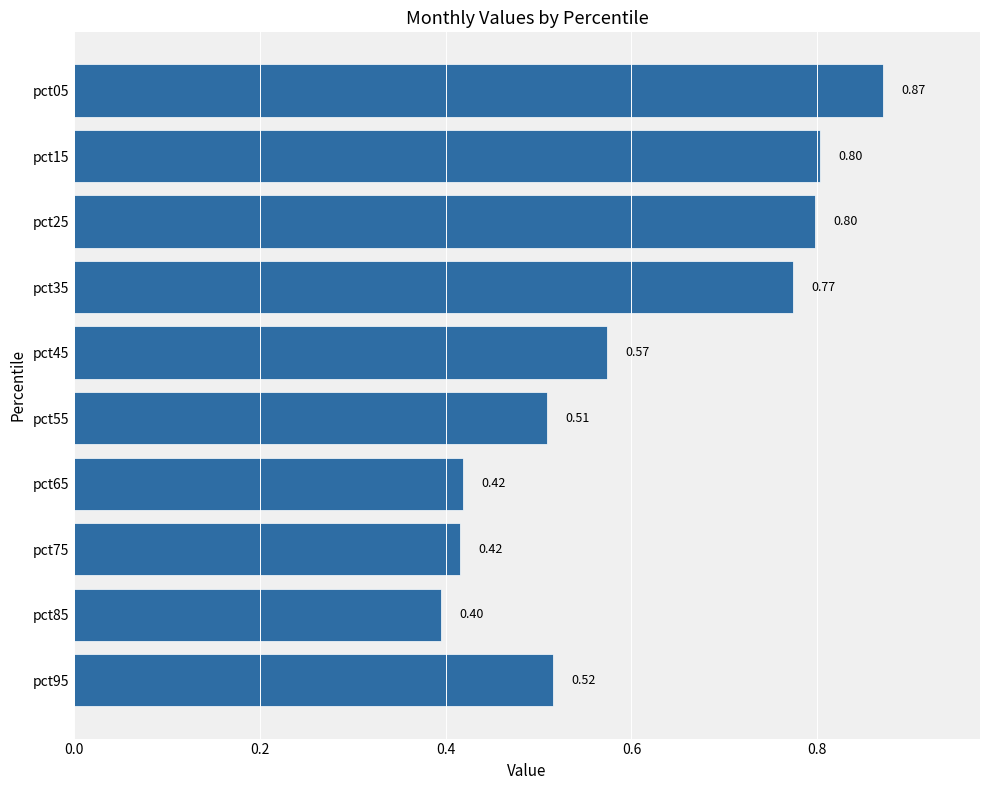

Between pct35 and pct45, which is larger?

pct35